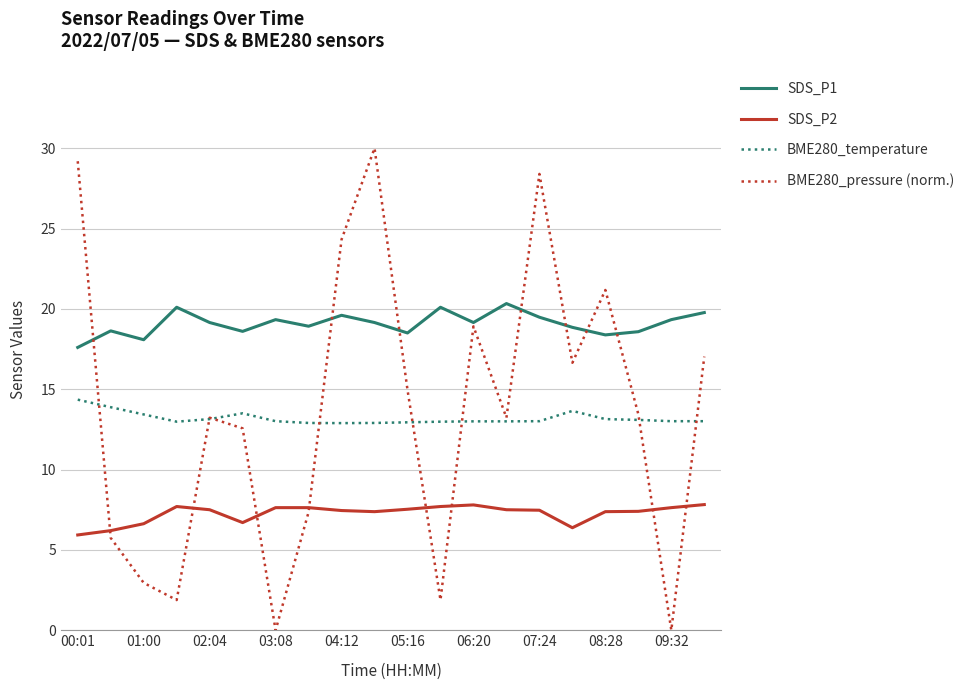

What is the difference between the maximum and minimum values in the SDS_P1 series?

2.7